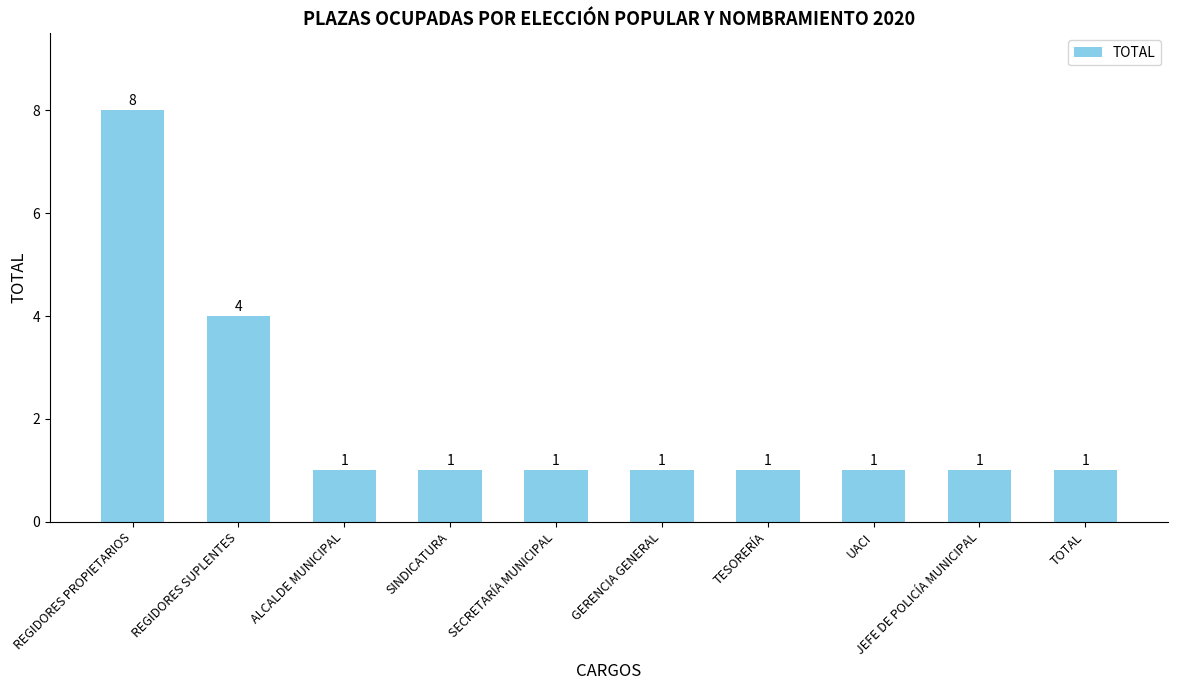

How many distinct data groups are displayed?

1